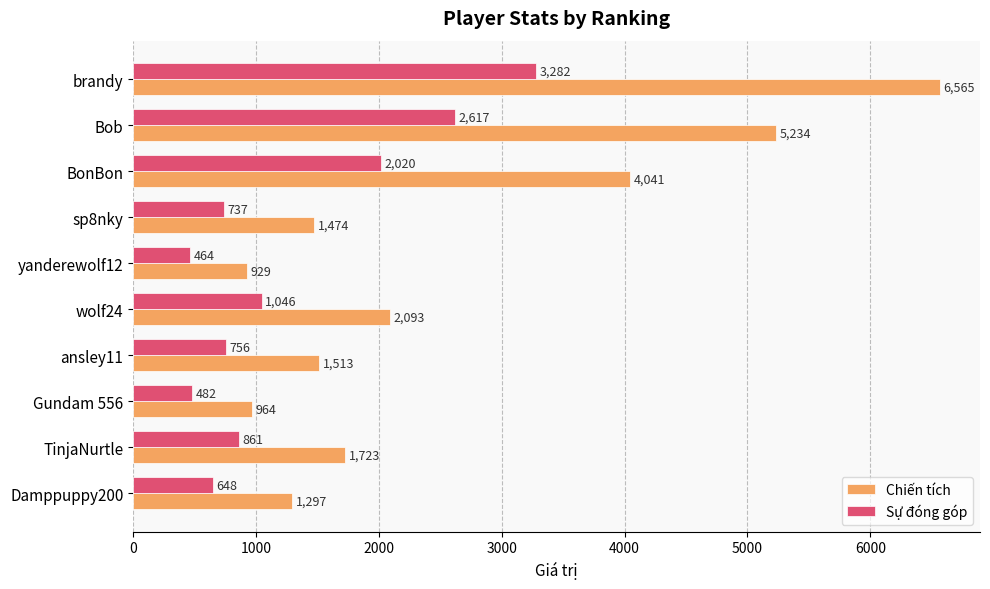

What is the difference between the second highest and minimum values in the Sự đóng góp series?

2153